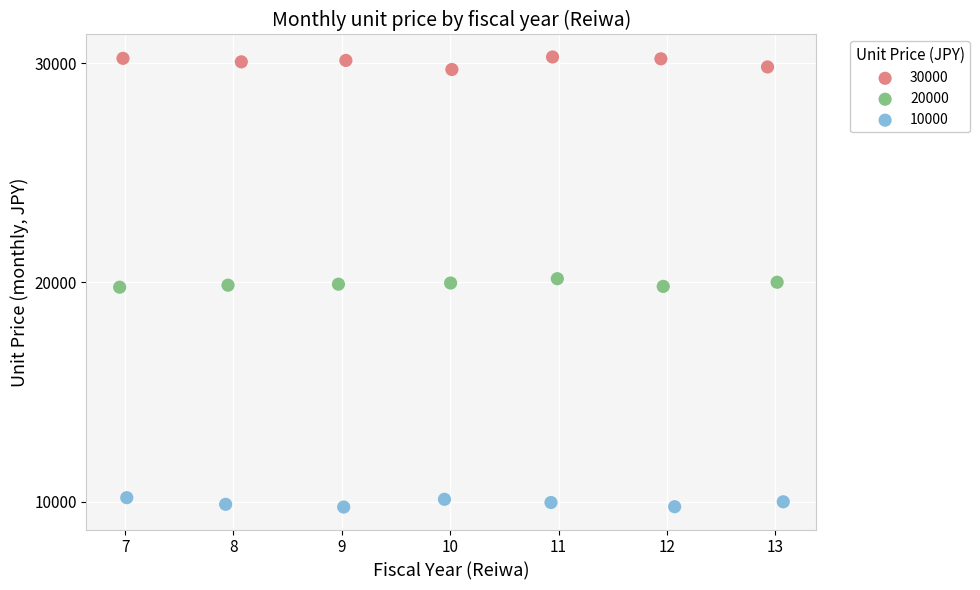

Which series contains the lowest Y value?

10000